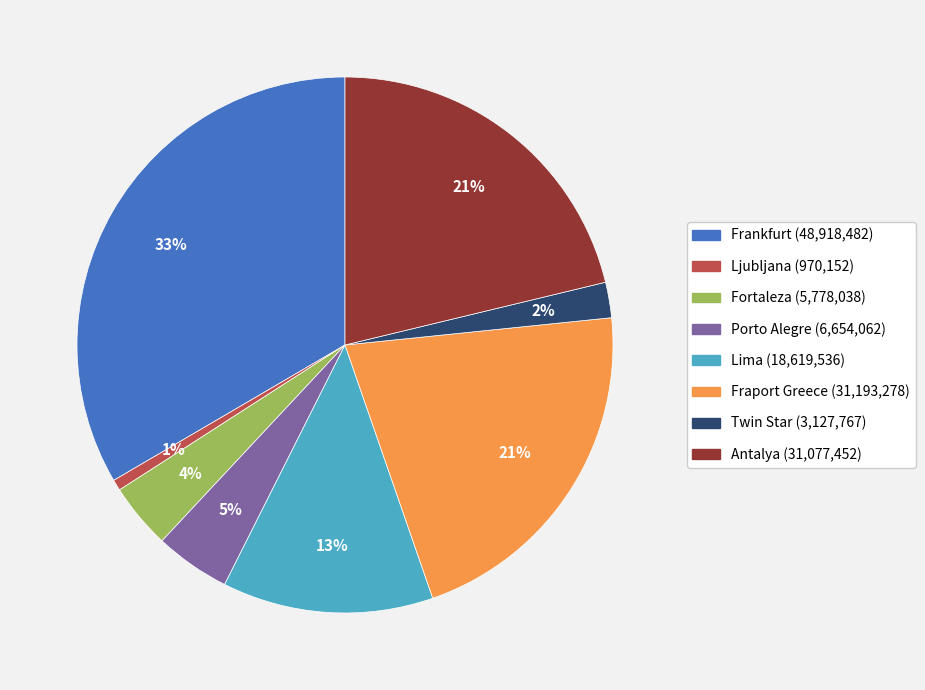

Does Twin Star represent more than half of the total?

No